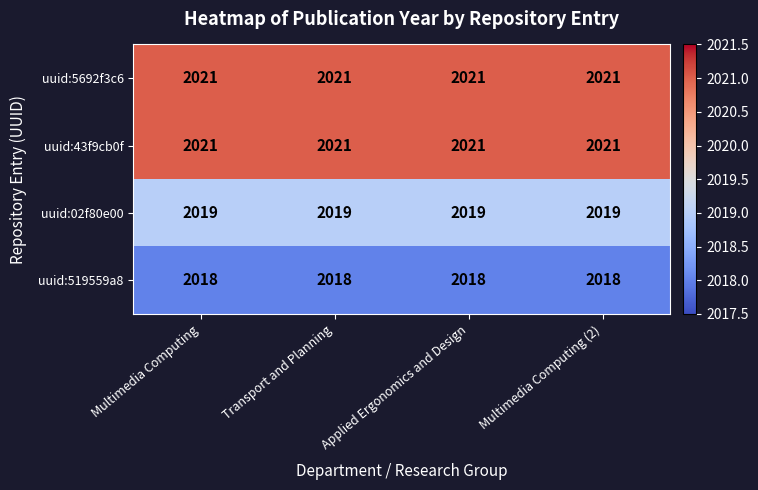

What is the sum of all uuid:02f80e00 values?

8076